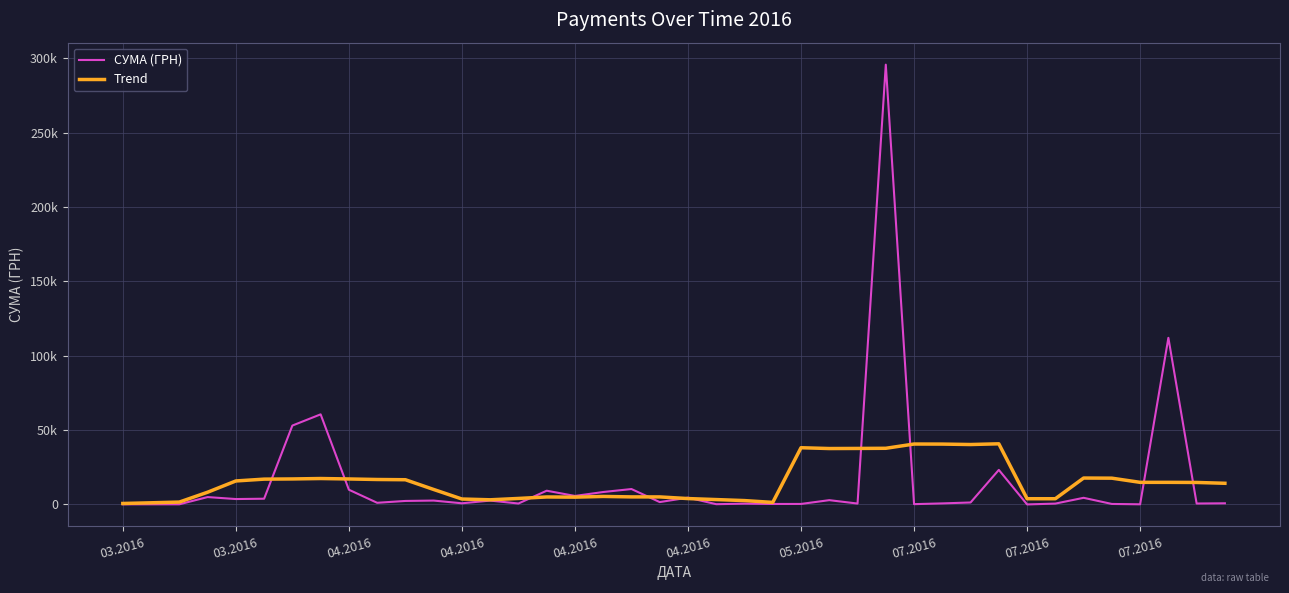

Does the chart display data point markers on the line(s)?

No